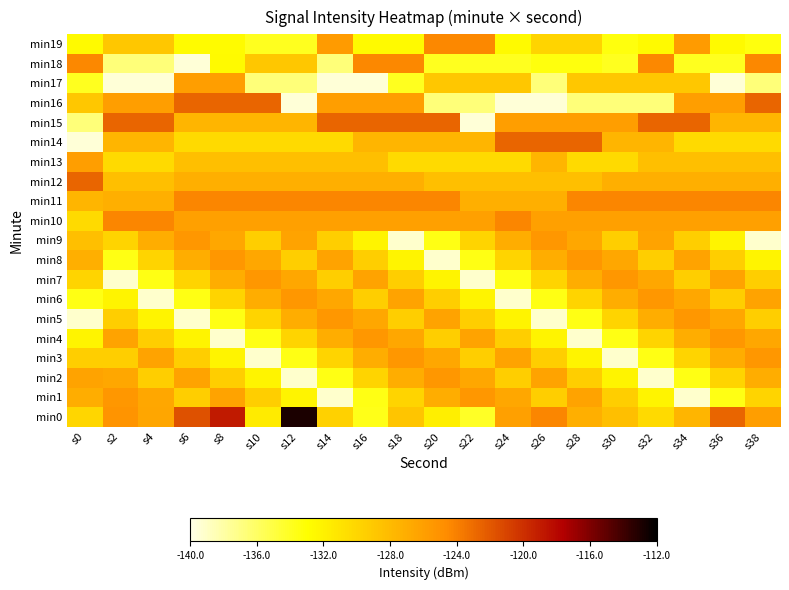

What is the spread (max minus min) of values at s8?

20.3